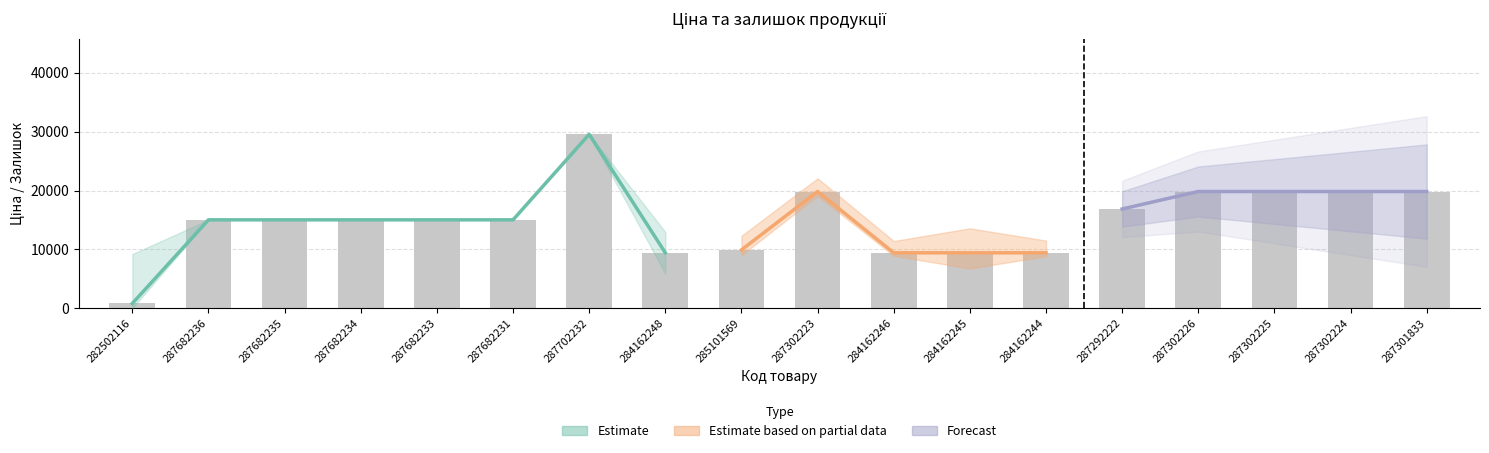

What position from the left is 287292222?

14